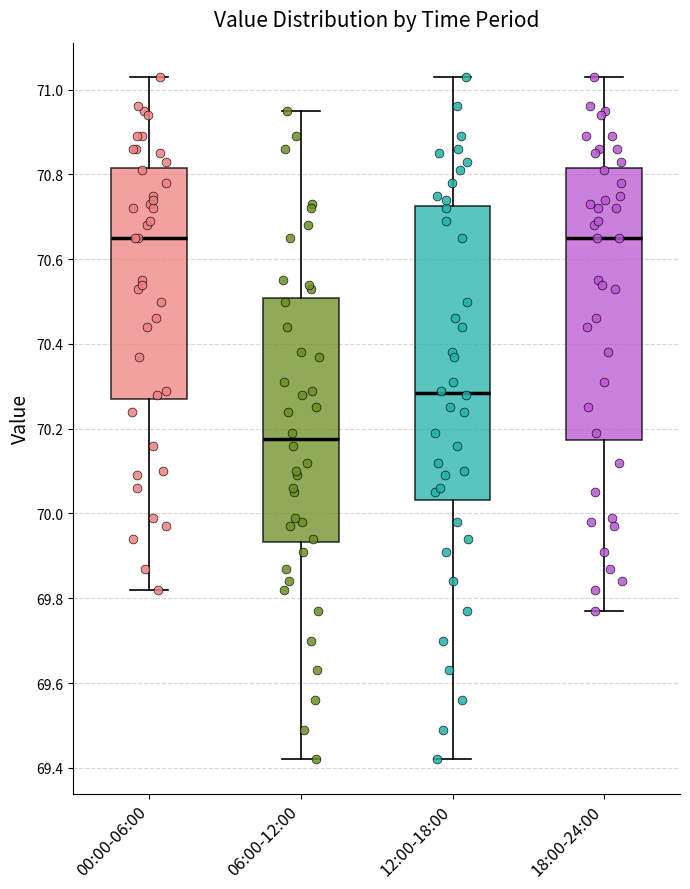

Where does the lower whisker of the box for 18:00-24:00 end on the y-axis? The values are not printed on the chart, so give them approximately, as read against the axis.

69.78